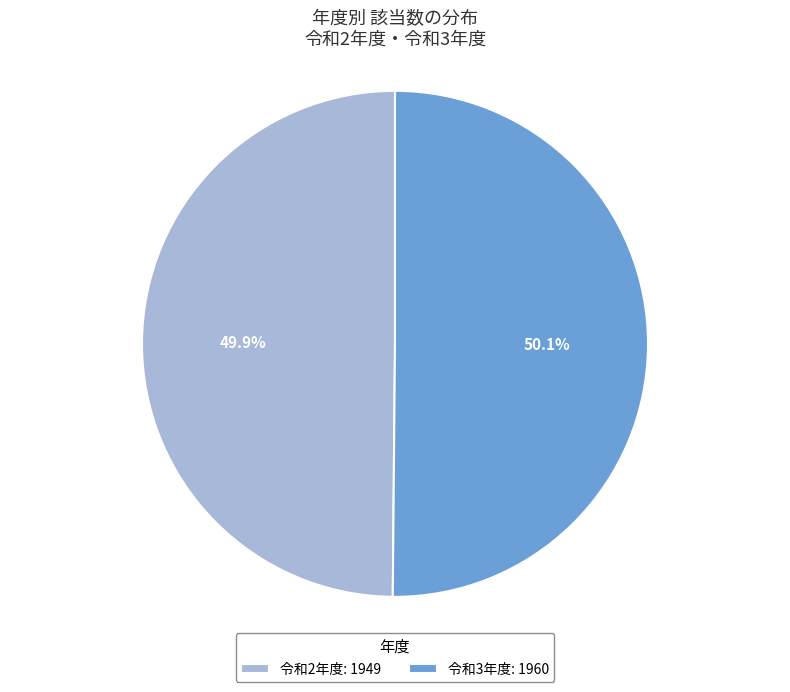

Is there a majority slice in this chart?

Yes